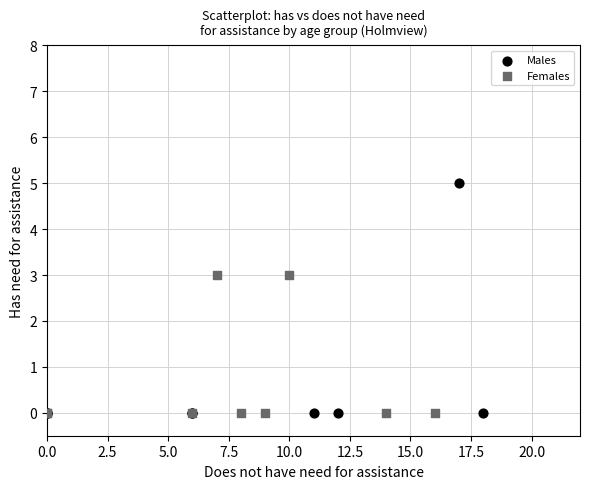

Which series contains the highest Y value?

Males